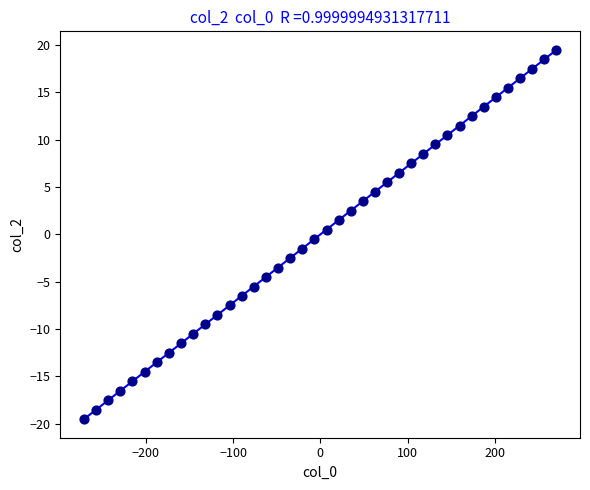

What is the range of Y values (max minus min)?

39.0